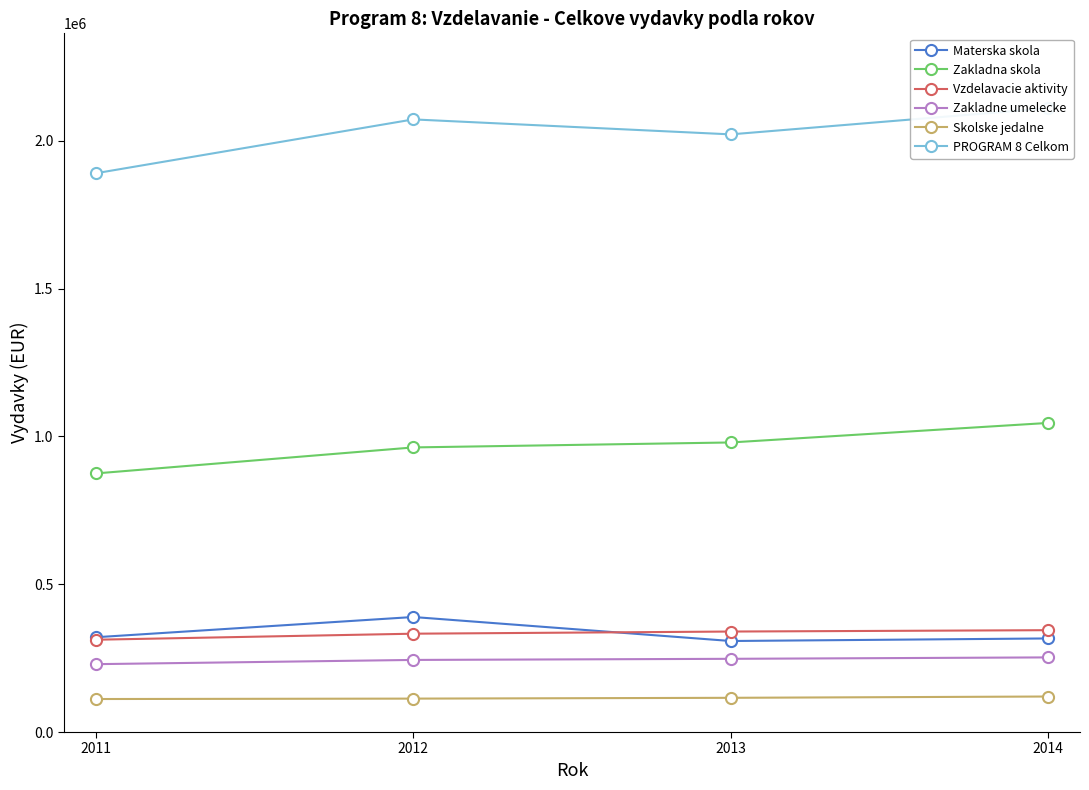

How many categories are shown in the chart?

4